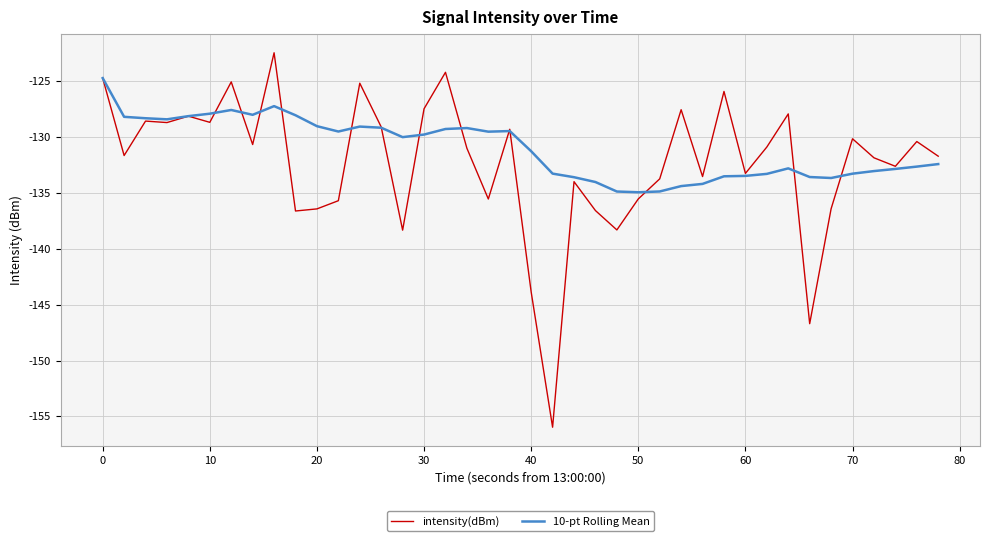

Which series has the largest range (max minus min)?

intensity(dBm)